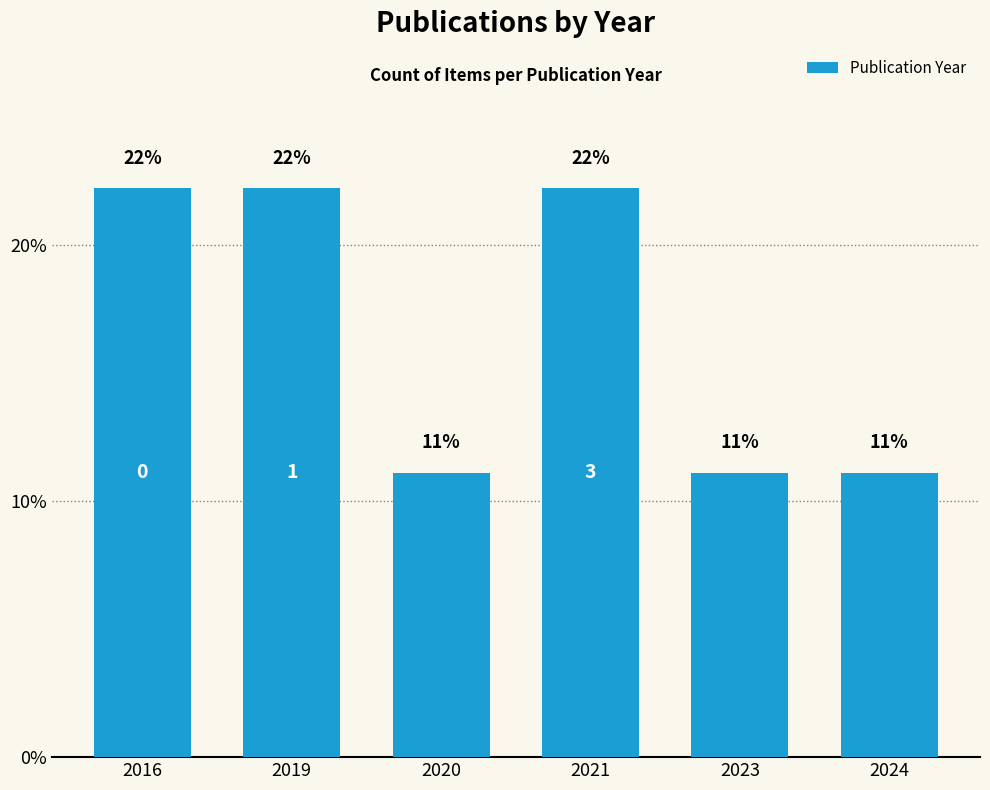

List the labels in order of value, smallest first.

2020, 2023, 2024, 2016, 2019, 2021